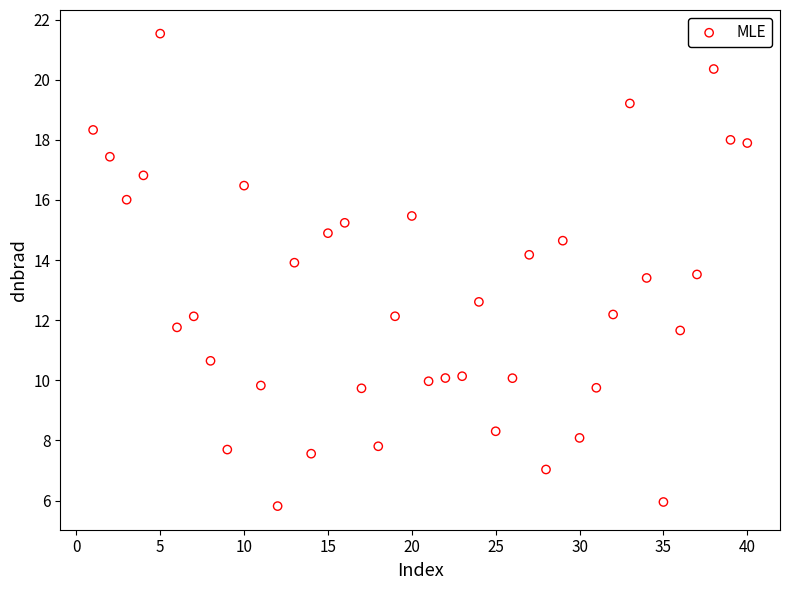

What is the range of Y values (max minus min)?

15.7